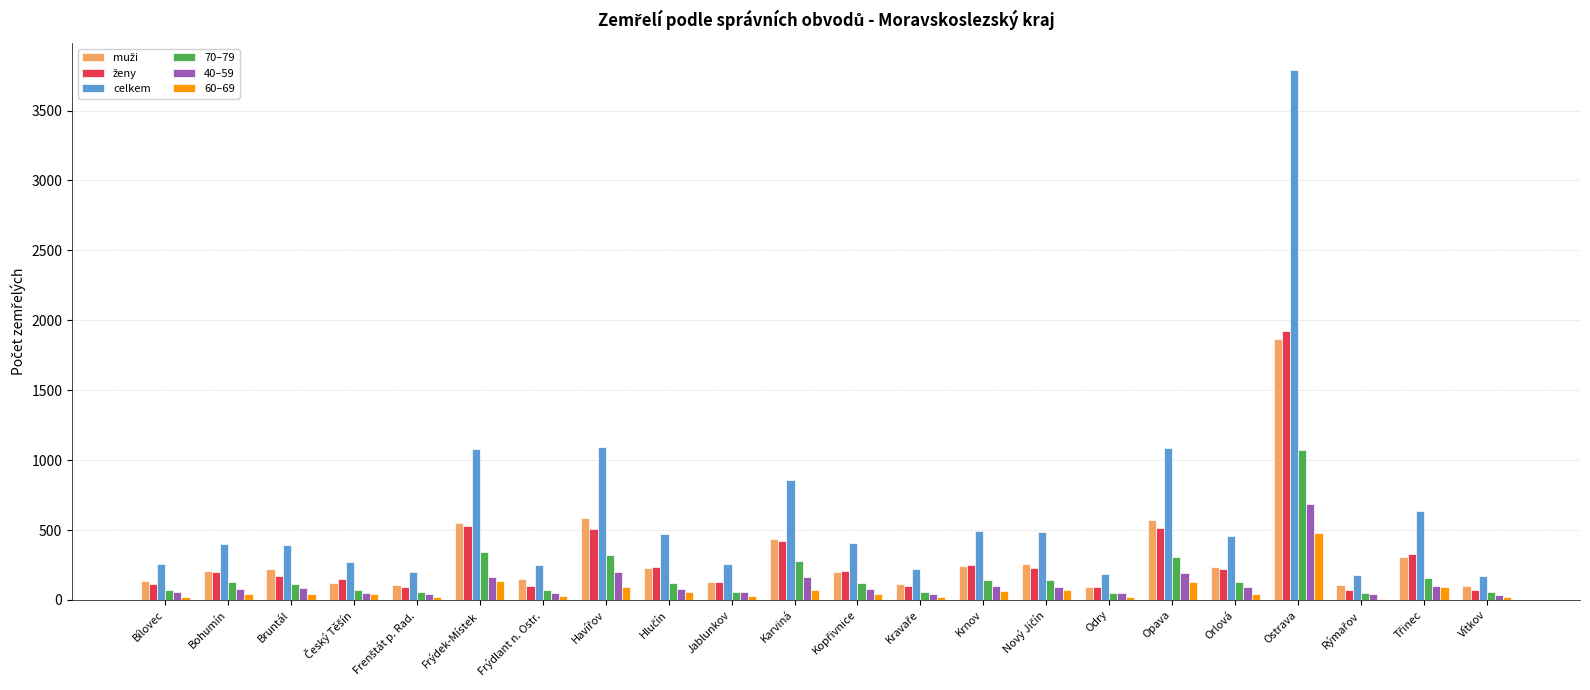

Which label corresponds to the largest value in the chart?

Ostrava